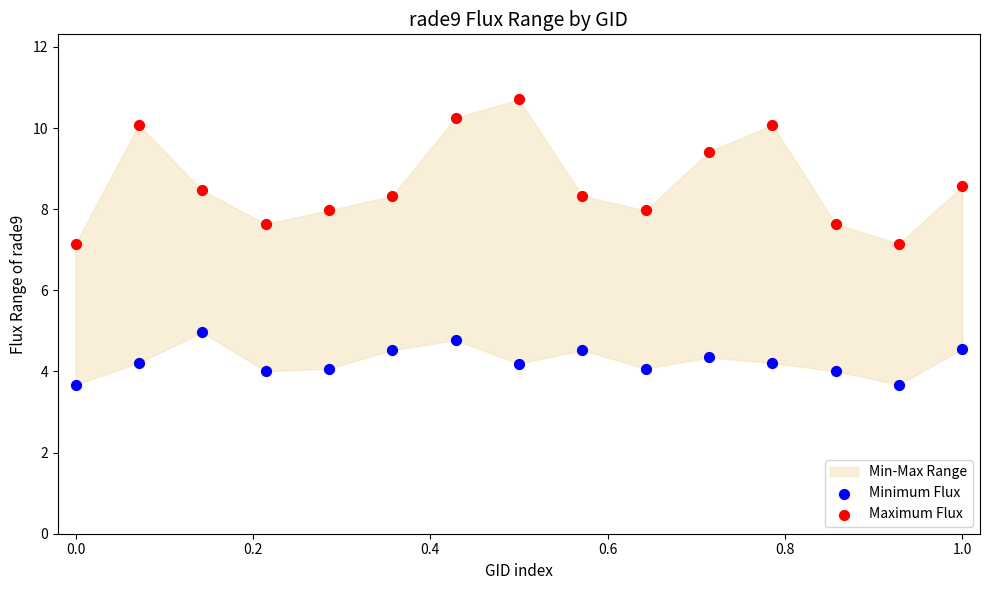

Which series reaches the maximum Y coordinate?

Maximum Flux